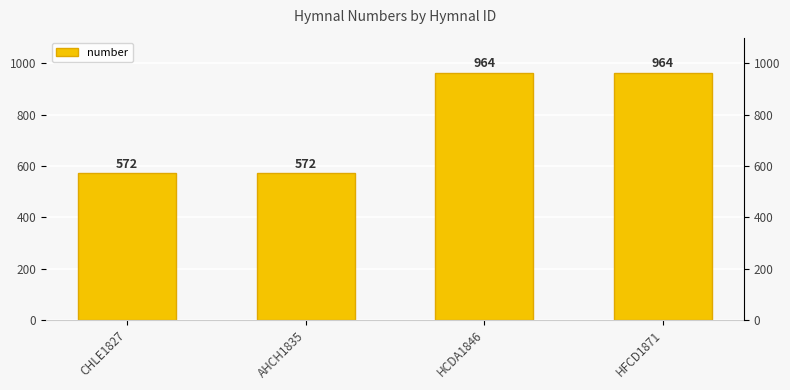

How many bars are there in total?

4